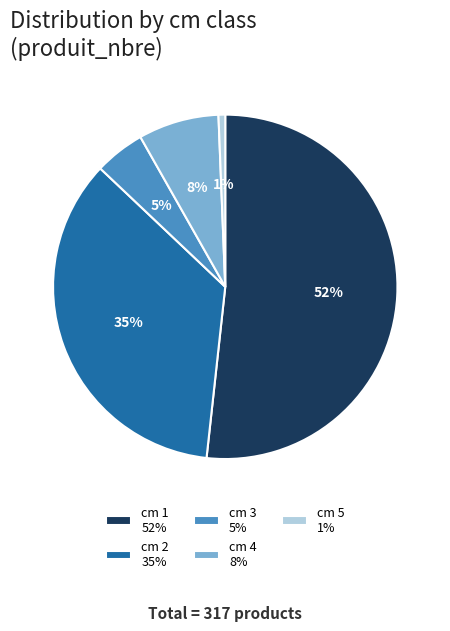

To the nearest percent, what portion does cm 3 5% represent?

5%